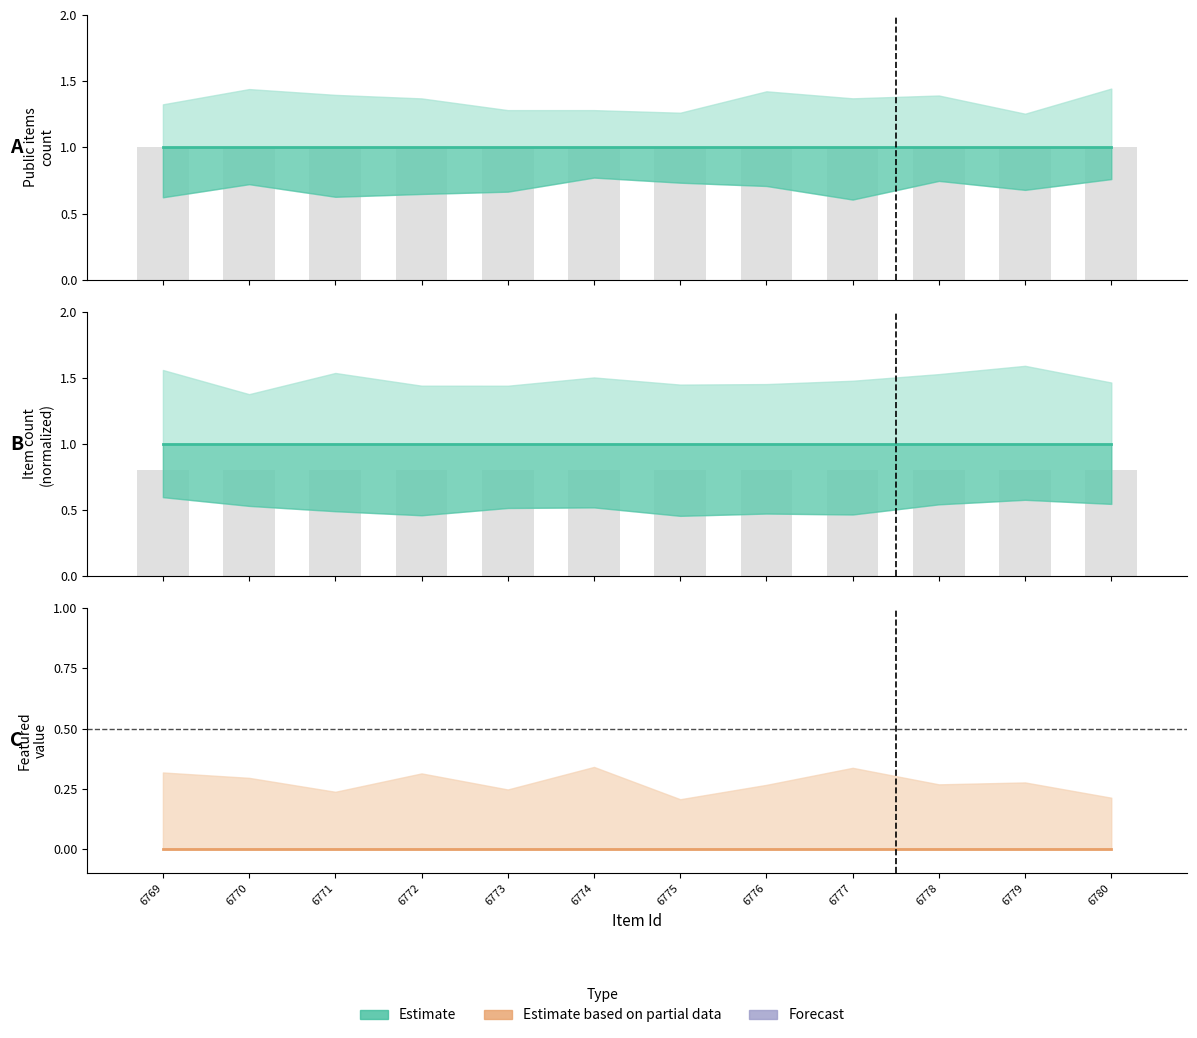

What is the sum of all Estimate values?

12